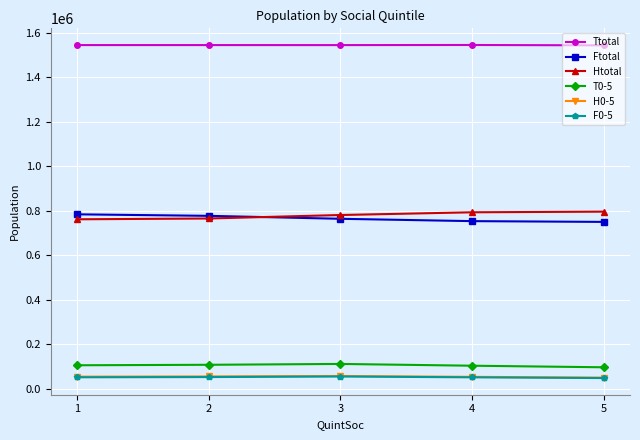

Is the value of F0-5 at 1 greater than the value of T0-5 at 2?

No